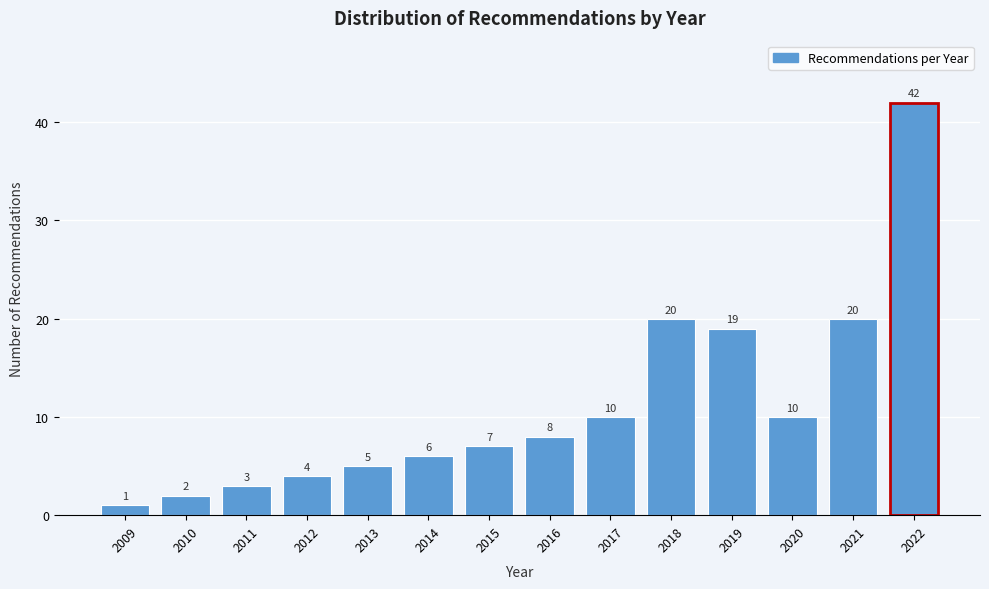

Reading right to left, list all the values displayed in this chart.

2022=42	2021=20	2020=10	2019=19	2018=20	2017=10	2016=8	2015=7	2014=6	2013=5	2012=4	2011=3	2010=2	2009=1